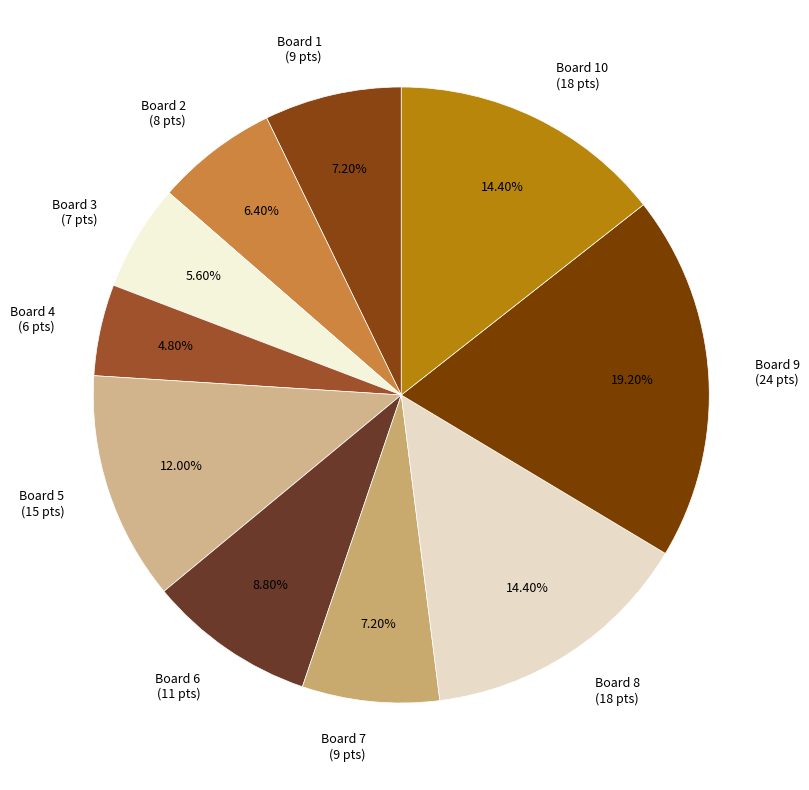

Is there any slice that represents more than half of the pie?

No